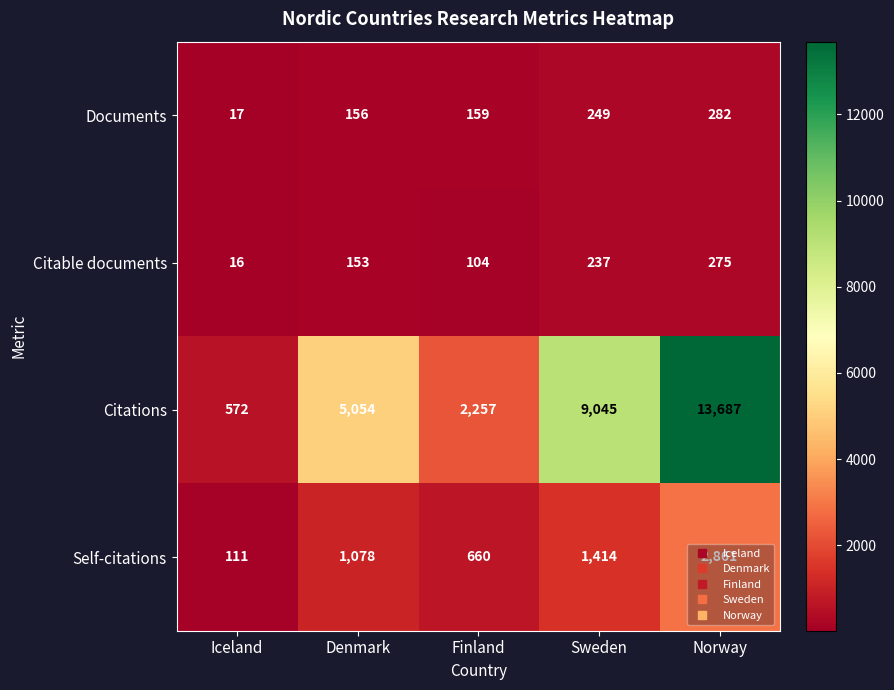

At which category does the chart reach its peak across all series?

Norway